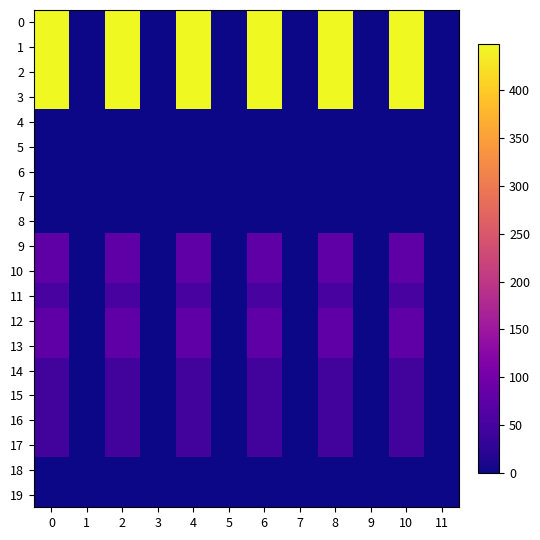

Rank the series by their maximum value, from highest to lowest.

0, 1, 2, 3, 9, 10, 12, 13, 11, 14, 15, 16, 17, 4, 5, 6, 7, 8, 18, 19